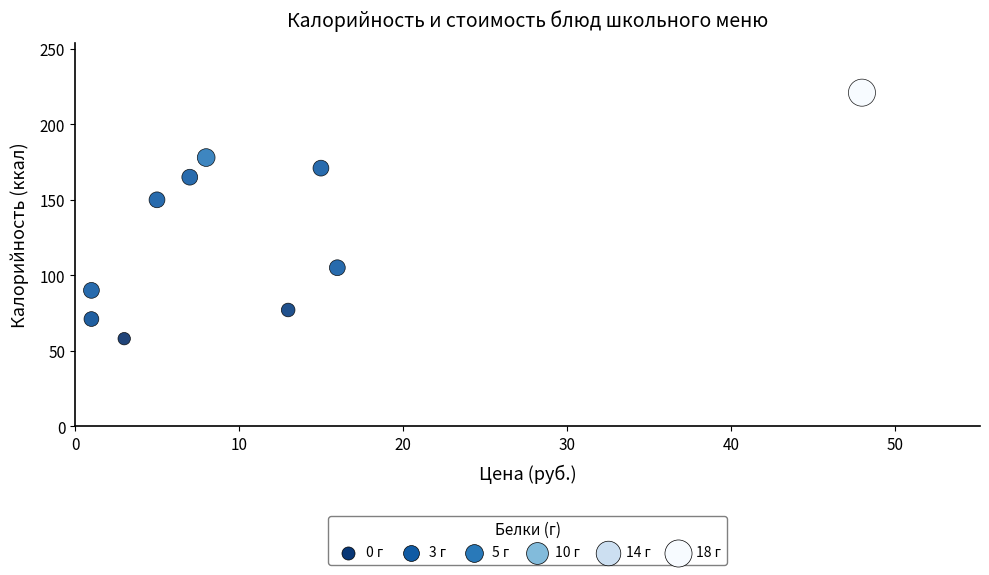

What is the average Y value?

129